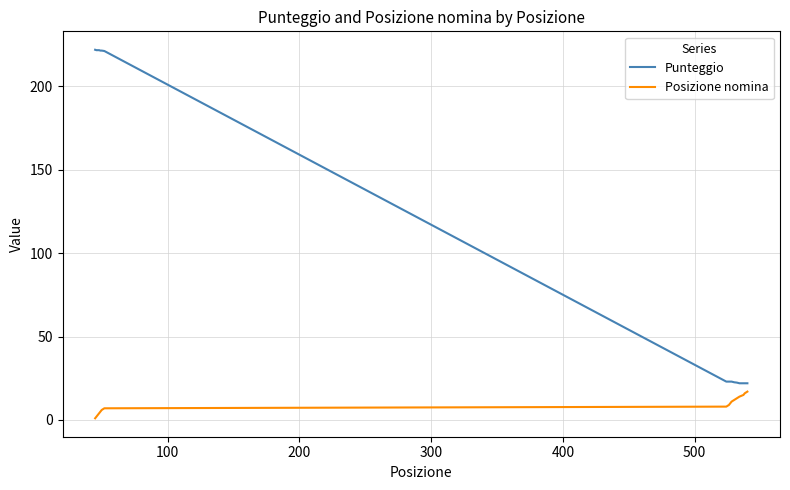

True or false: Posizione nomina and Punteggio cross at least once.

False